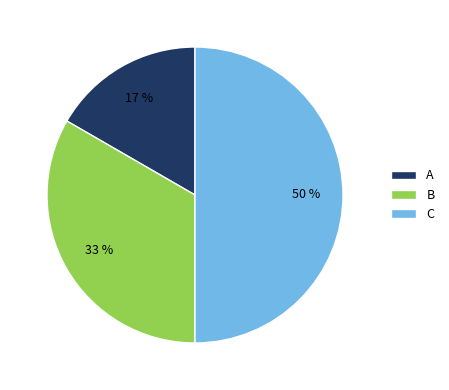

To the nearest percent, what is the difference between the C and A slice percentages?

33%